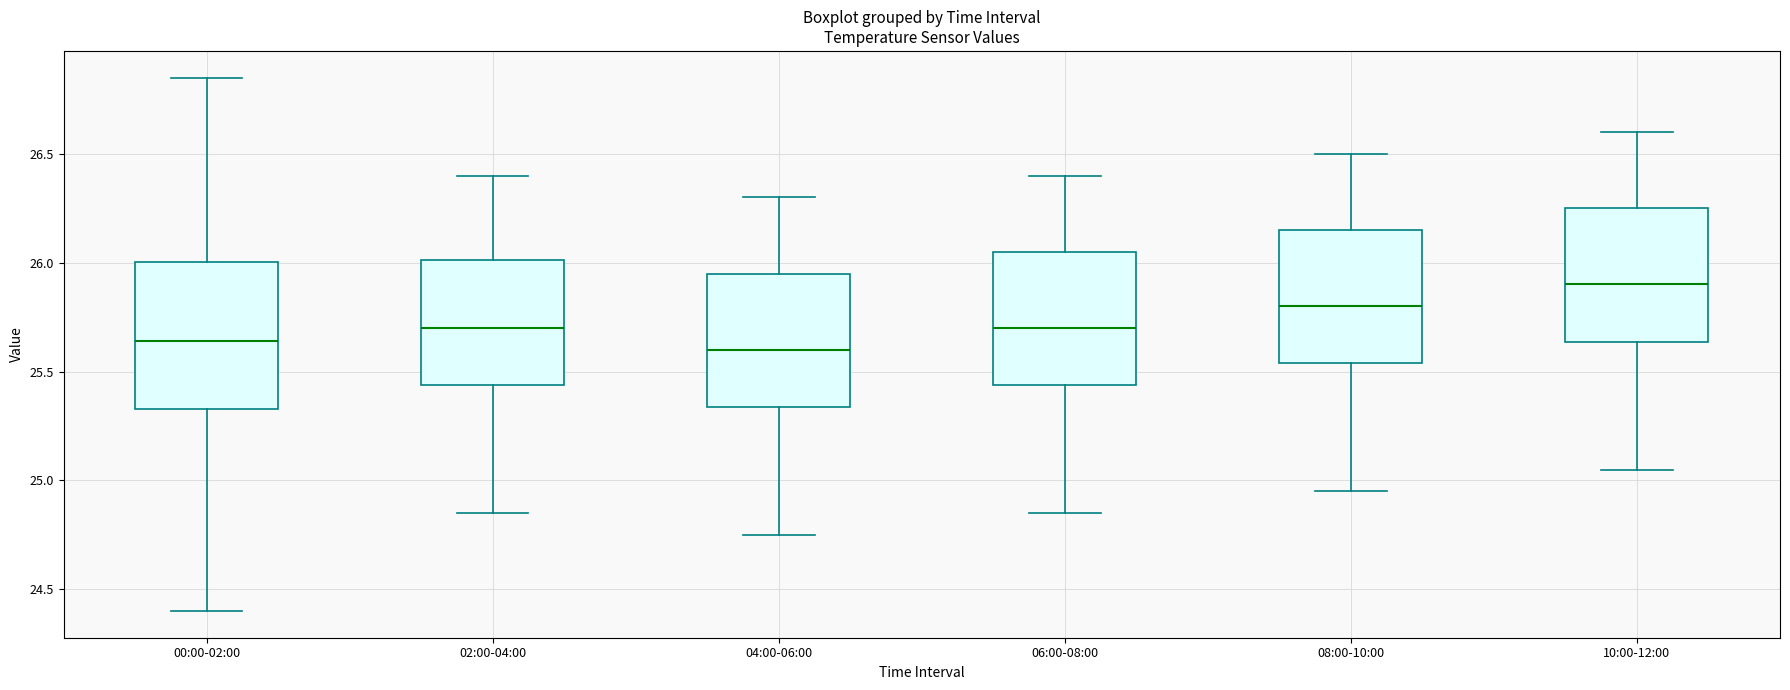

Reading left to right, transcribe this box plot: for each box, give where its median line is, the range the box spans, and where its two whiskers end, as read against the y-axis. The values are not printed on the chart, so give them approximately, as read against the axis.

00:00-02:00: median 25.65, box 25.35 to 26.00, whiskers 24.40 to 26.85
02:00-04:00: median 25.70, box 25.45 to 26.00, whiskers 24.85 to 26.40
04:00-06:00: median 25.60, box 25.35 to 25.95, whiskers 24.75 to 26.30
06:00-08:00: median 25.70, box 25.45 to 26.05, whiskers 24.85 to 26.40
08:00-10:00: median 25.80, box 25.55 to 26.15, whiskers 24.95 to 26.50
10:00-12:00: median 25.90, box 25.65 to 26.25, whiskers 25.05 to 26.60